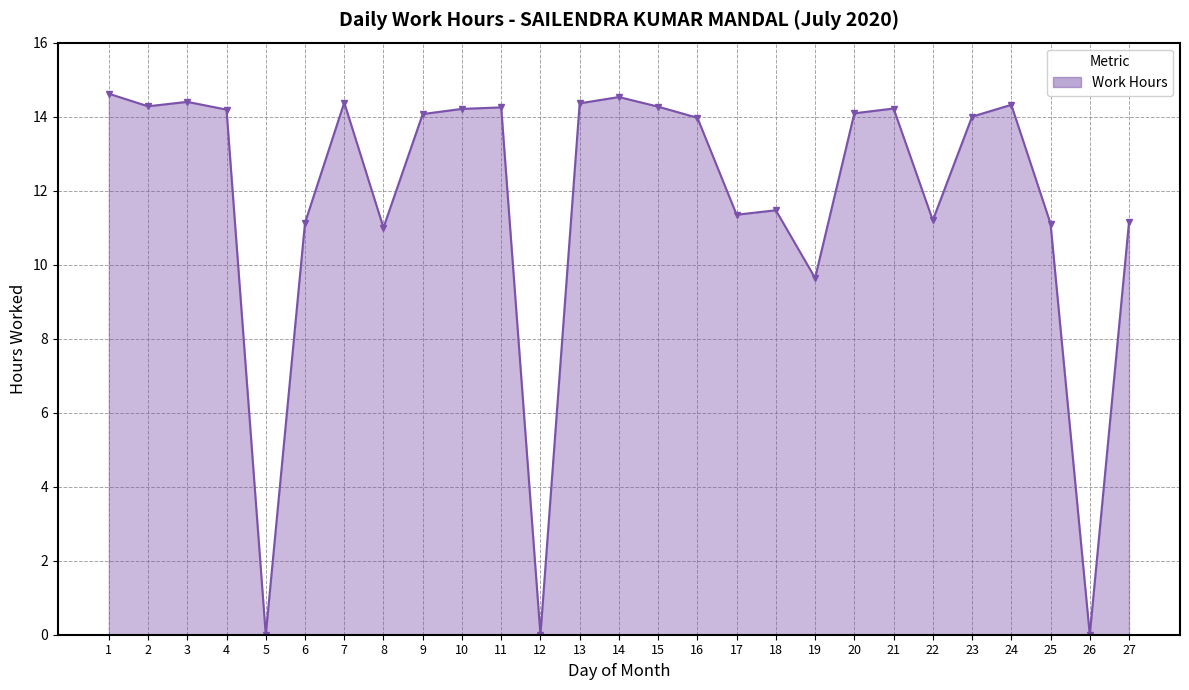

True or false: there are more than 1 points higher than both neighbors.

True